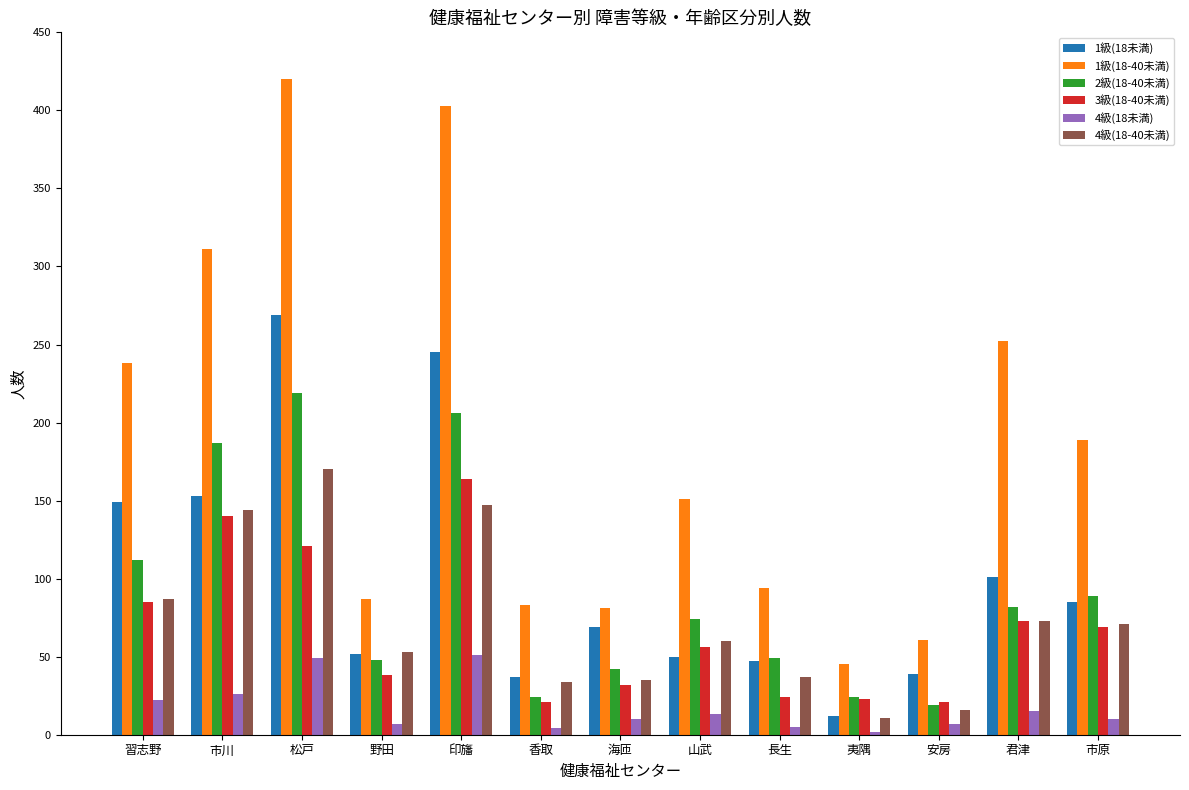

How many data points in 2級(18-40未満) are less than 74?

6